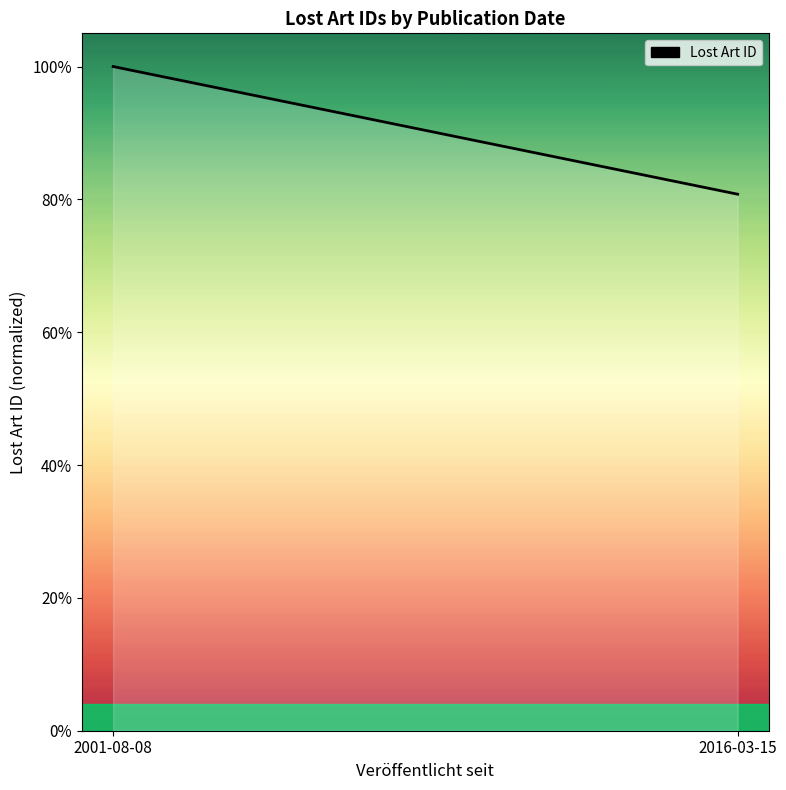

How many lines are shown in the chart?

1